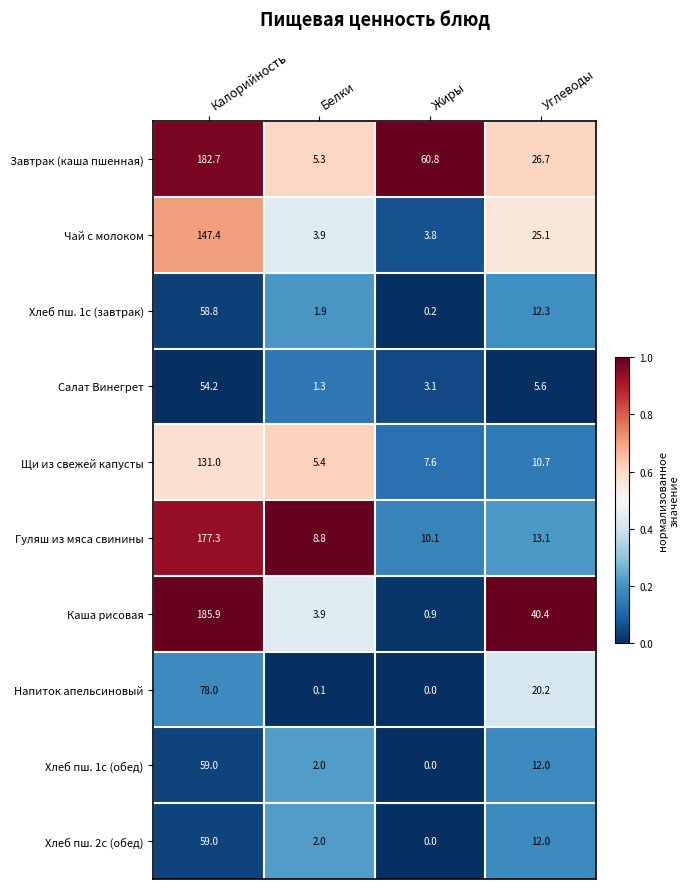

The value of Салат Винегрет at Жиры is 3.1. True or false?

True